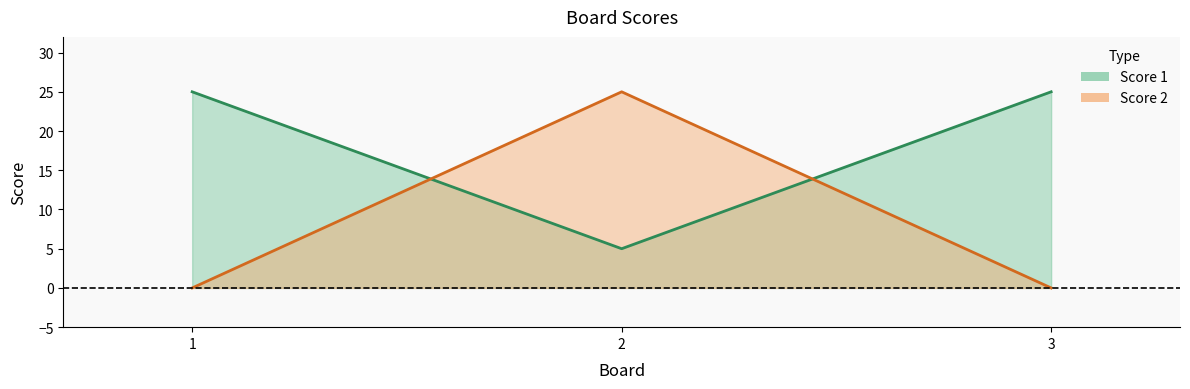

Which series changed the most between 1 and 3?

Score 1